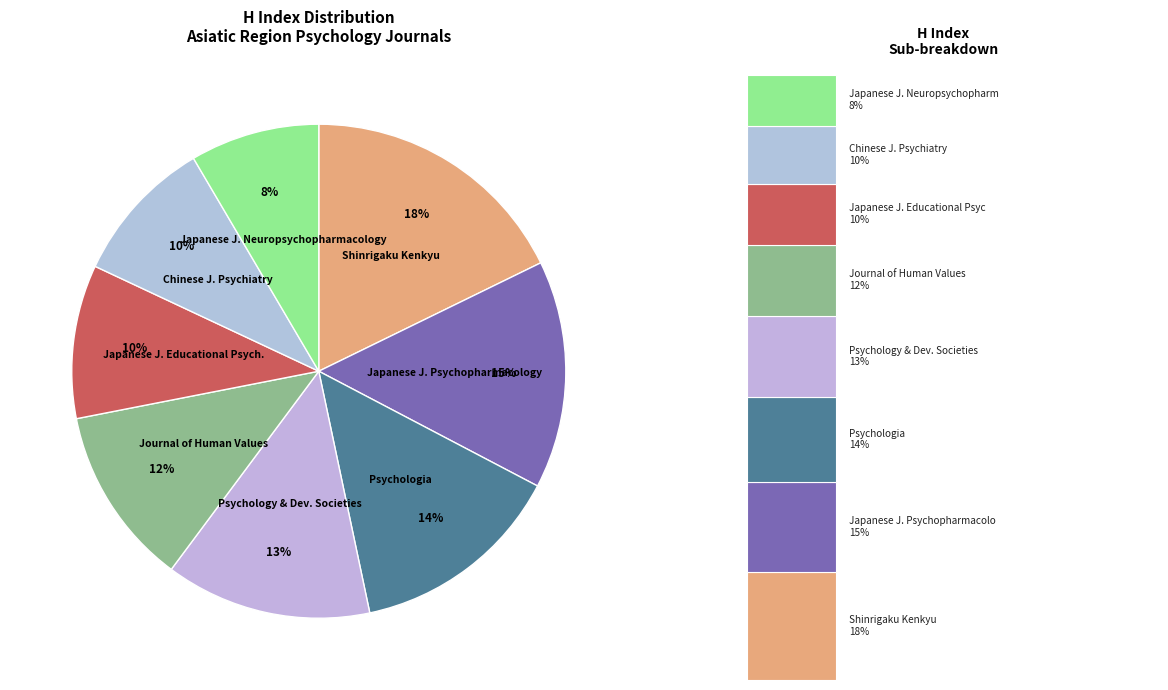

Does Shinrigaku Kenkyu account for over 50% of the chart?

No